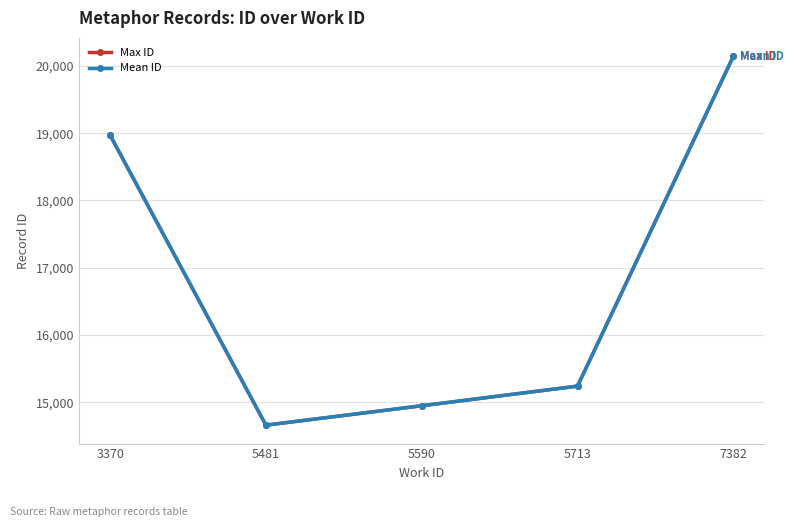

Is the value of Mean ID at 5713 greater than the value of Max ID at 7382?

No